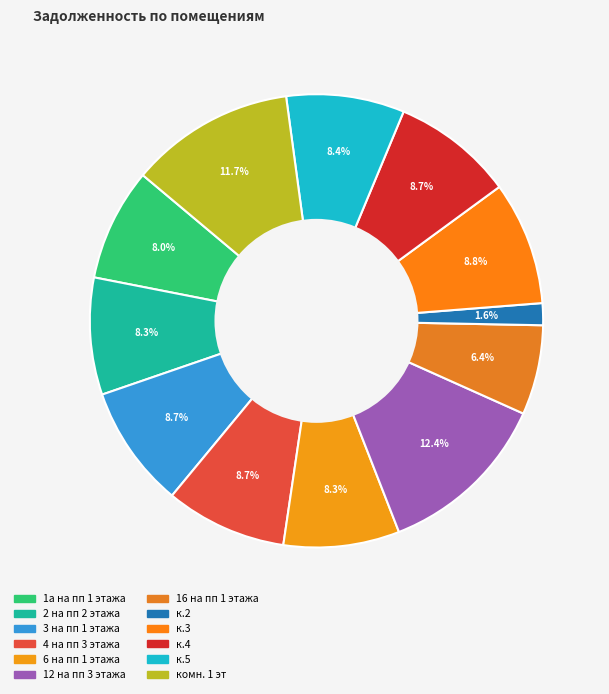

What percentage is the к.3 slice, to the nearest percent?

9%